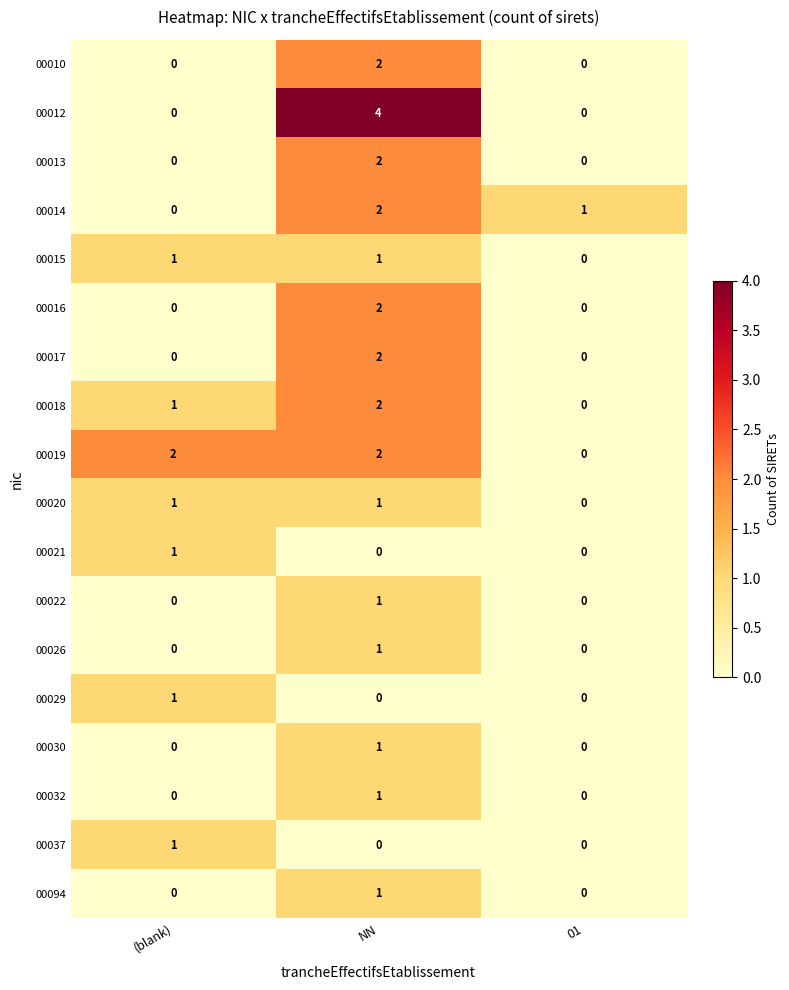

Which series has the largest range (max minus min)?

00012